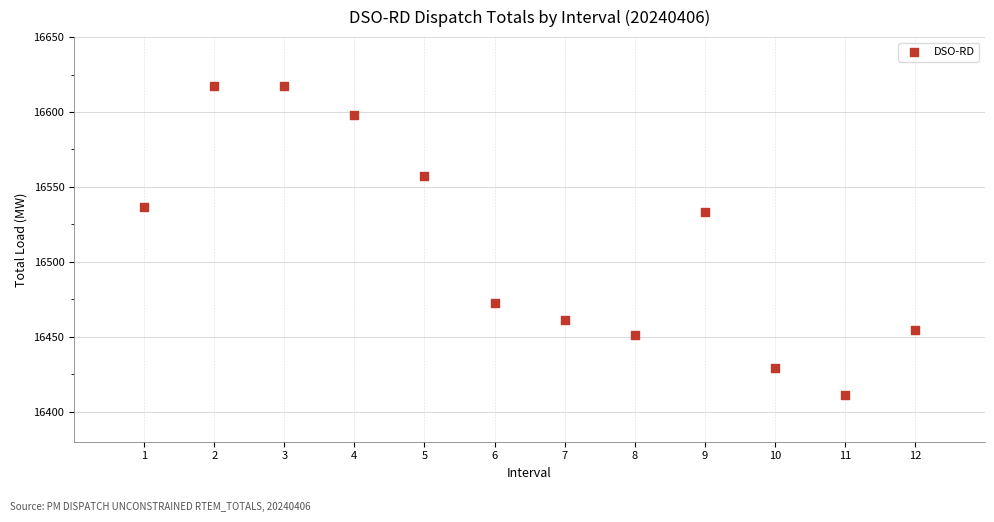

What is the range of X values (max minus min)?

11.0